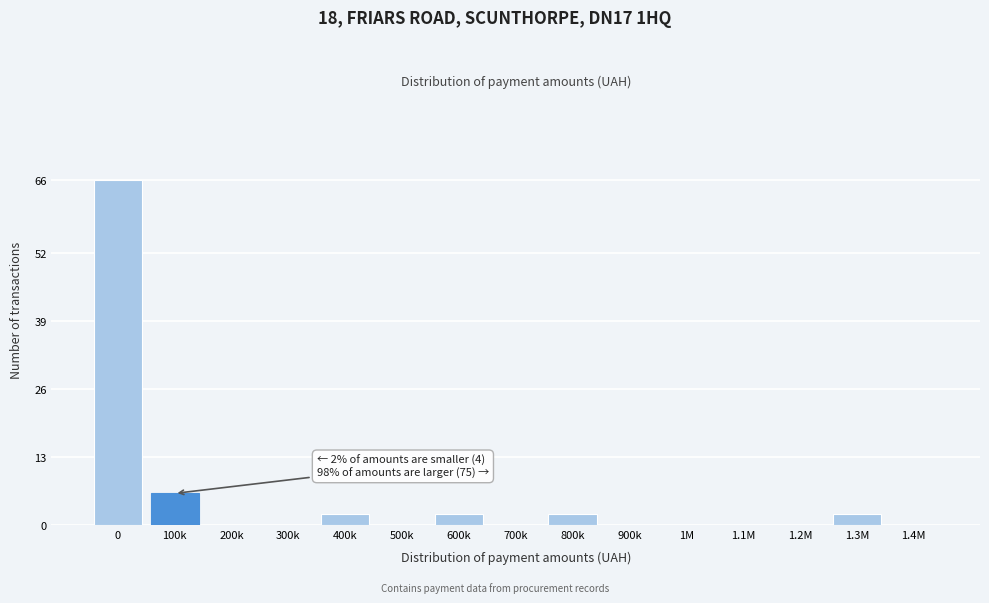

Reading left to right, transcribe all the data shown in this chart.

0=66	100k=6	200k=0	300k=0	400k=2	500k=0	600k=2	700k=0	800k=2	900k=0	1M=0	1.1M=0	1.2M=0	1.3M=2	1.4M=0